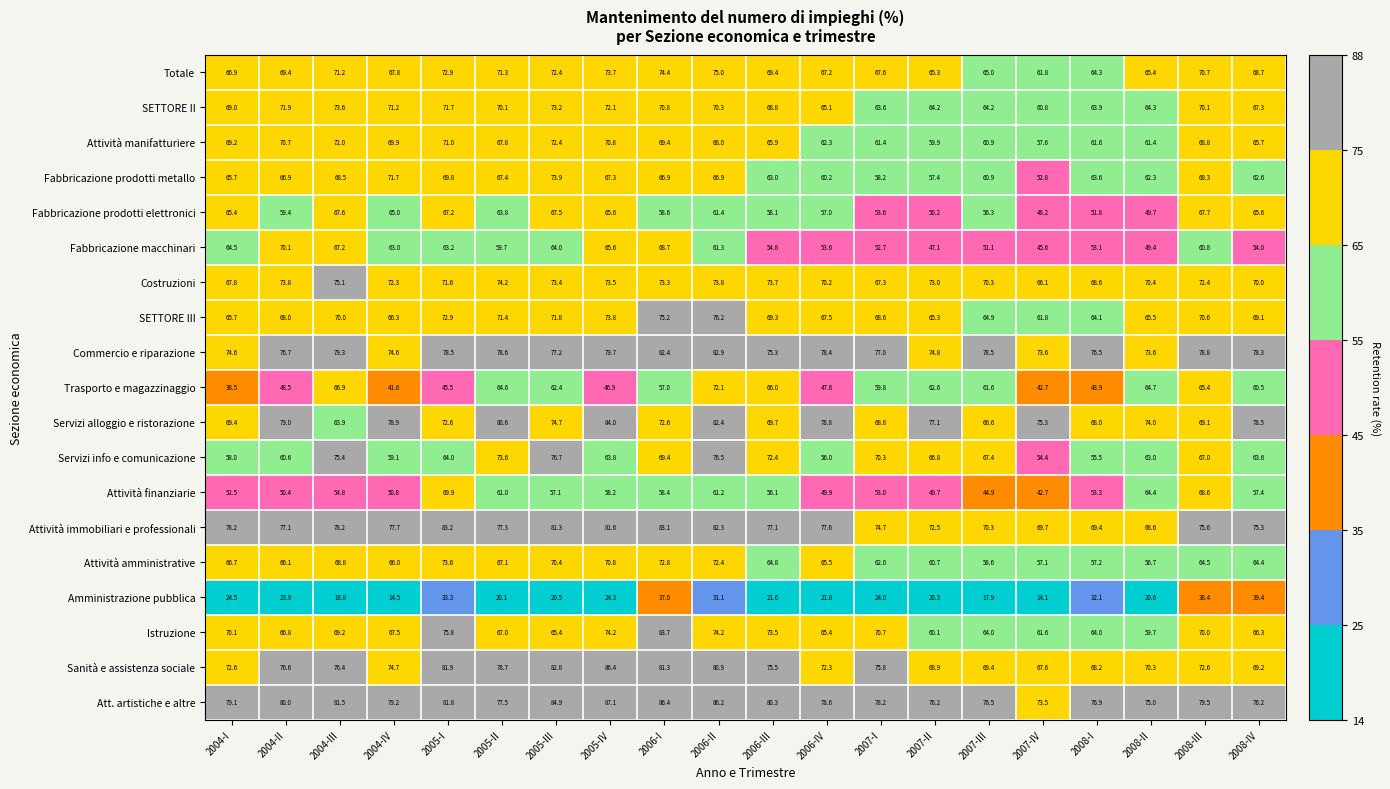

What is the sum of the Sanità e assistenza sociale values at 2007-IV and 2006-II?

148.5